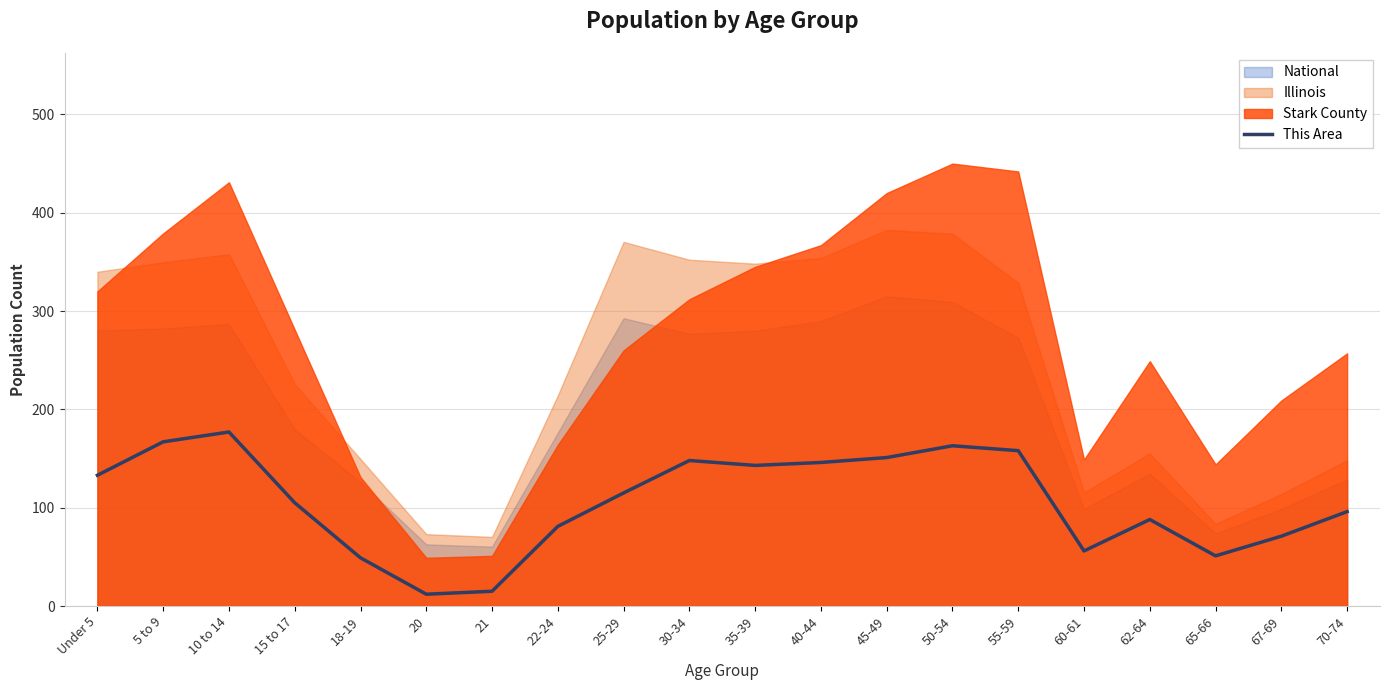

What is the value of the 9th point from the left?

115